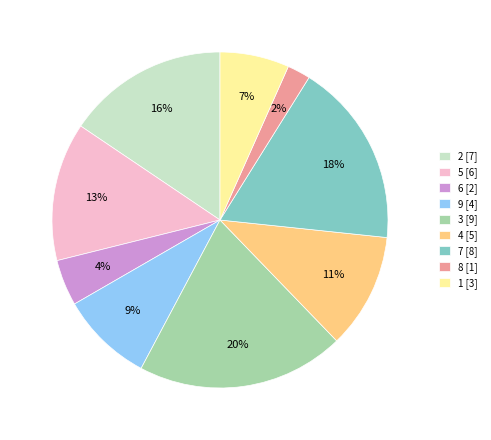

Is it true that 2 is 6% of the pie?

False